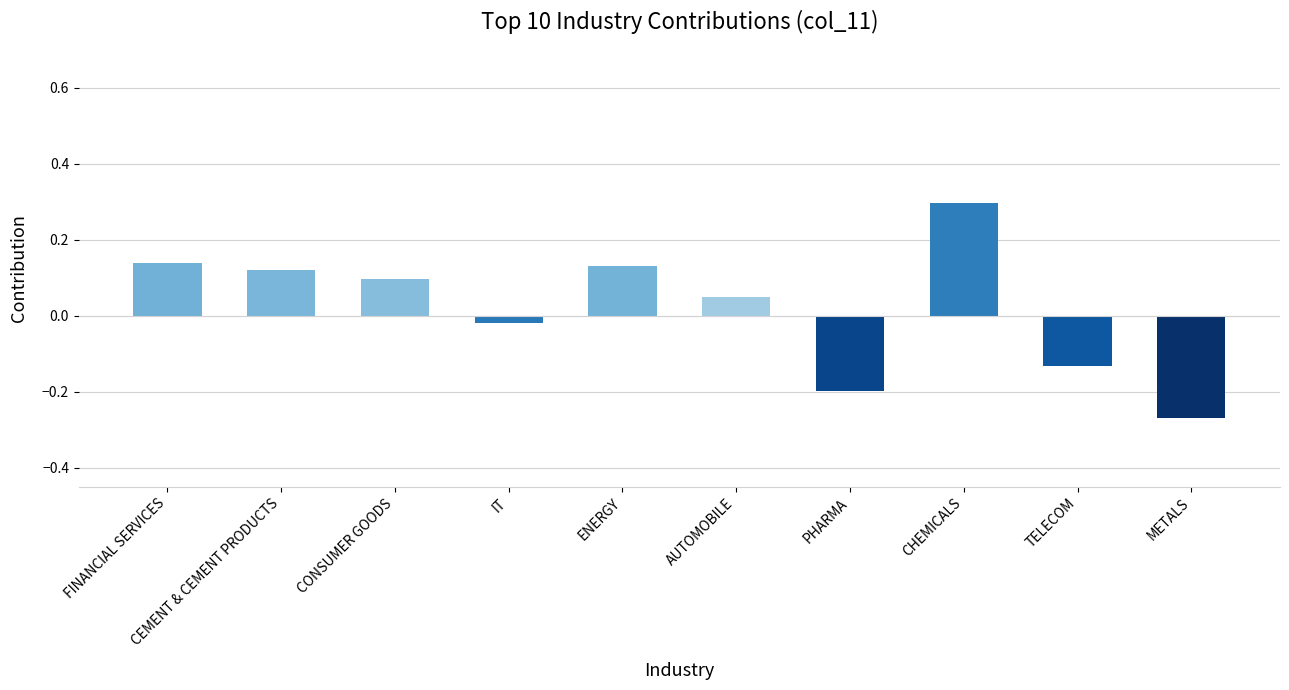

The value at CHEMICALS is 0.3. True or false?

True